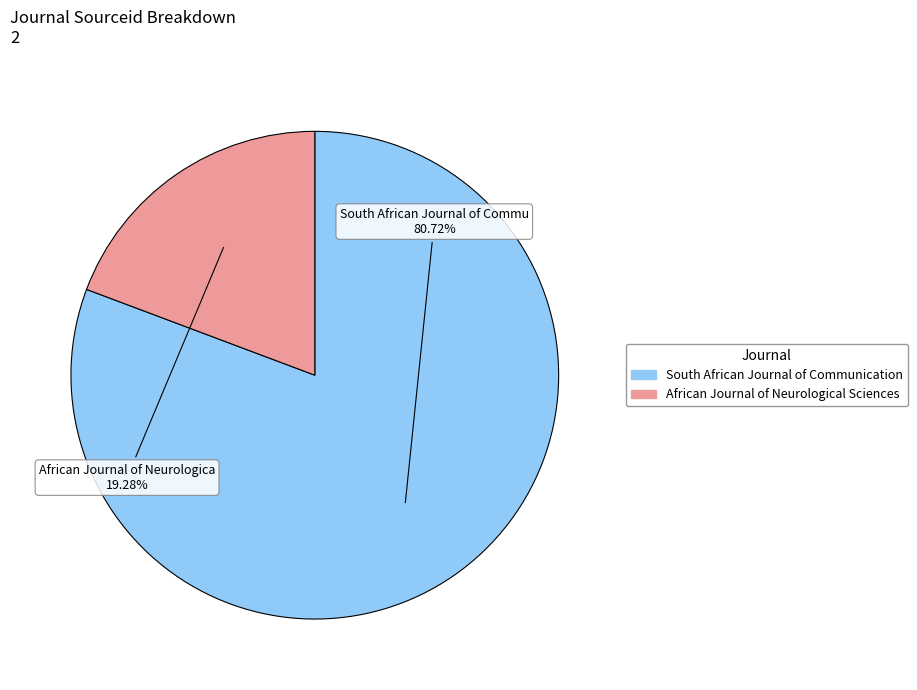

What percentage do African Journal of Neurological Sciences and South African Journal of Communication together represent?

100.0%